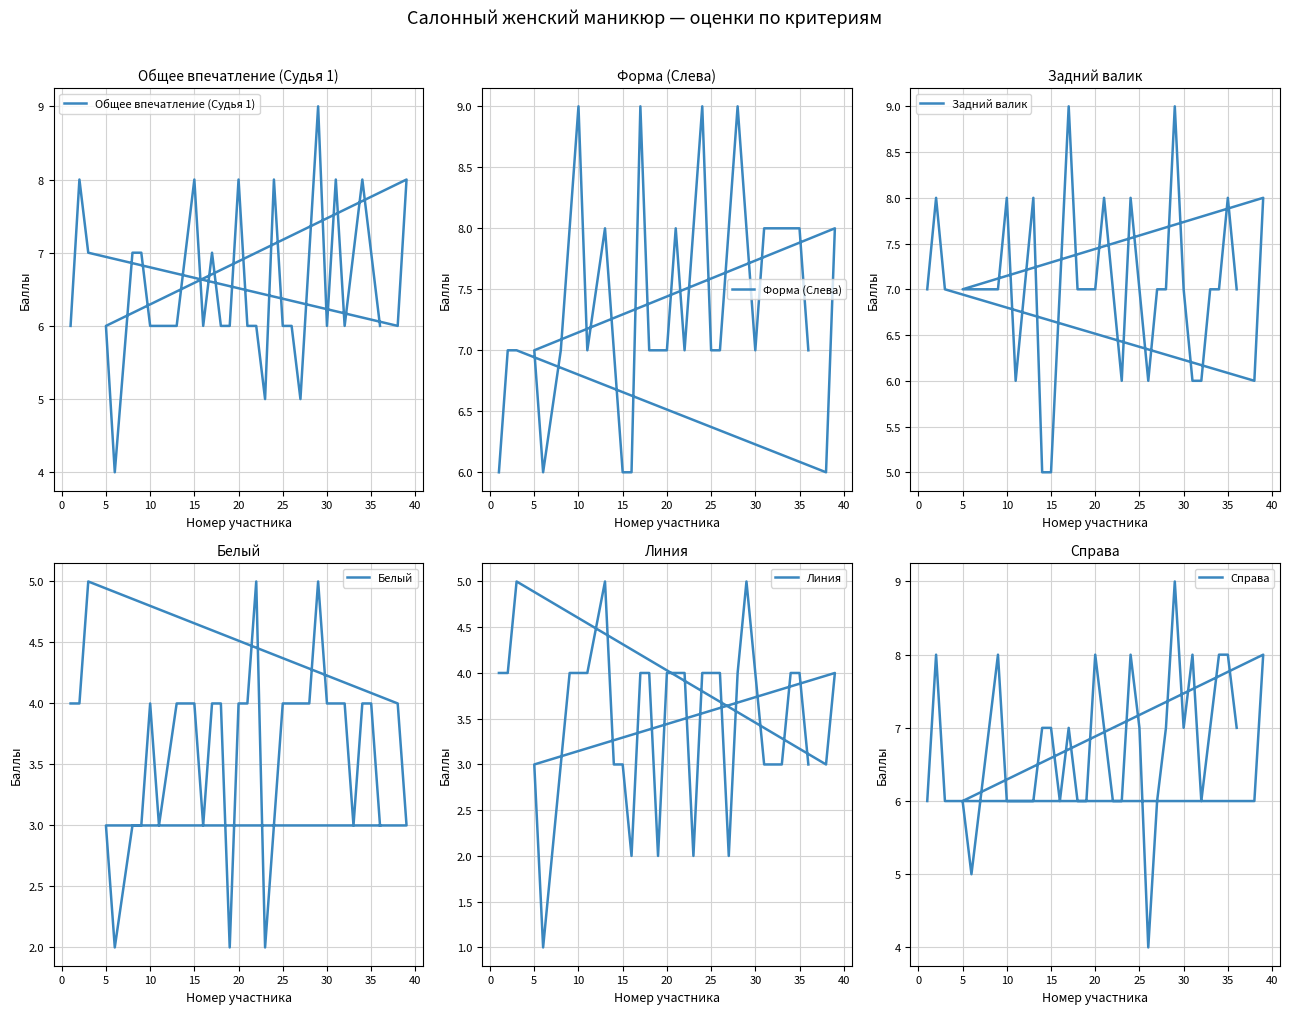

Is it true that Белый equals 3 at 10?

False